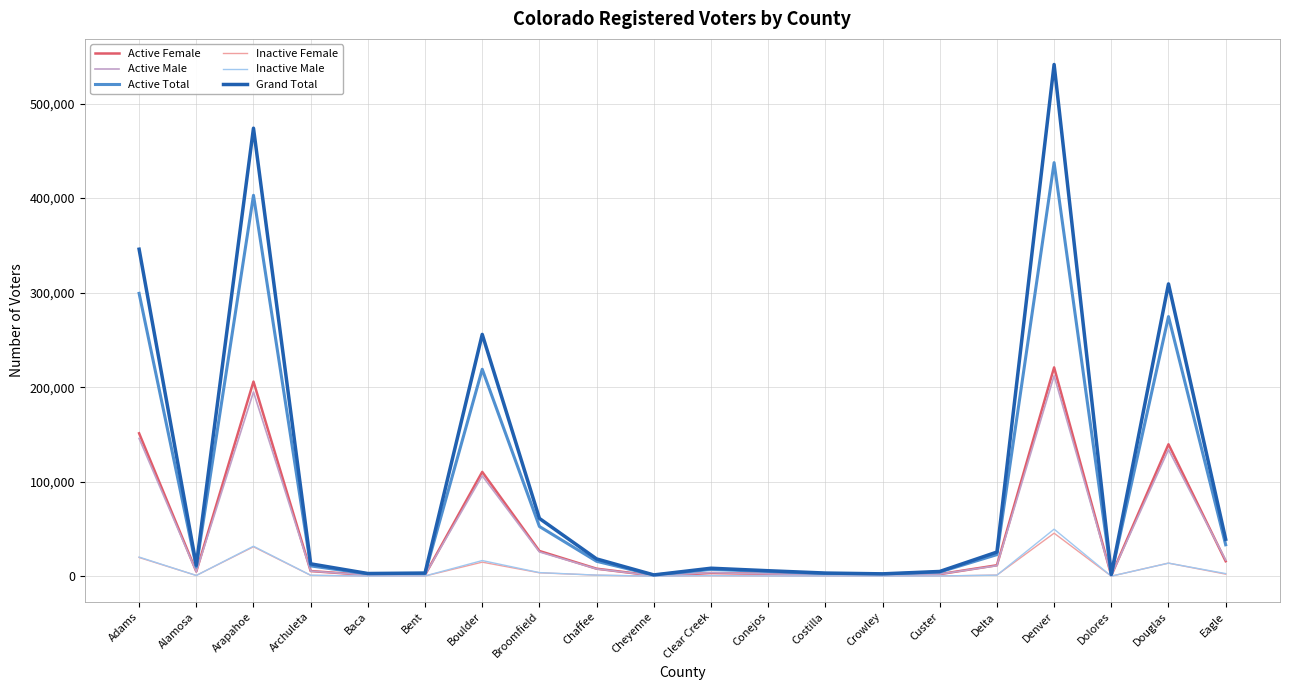

Is the value of Active Total at Custer greater than the value of Active Male at Arapahoe?

No